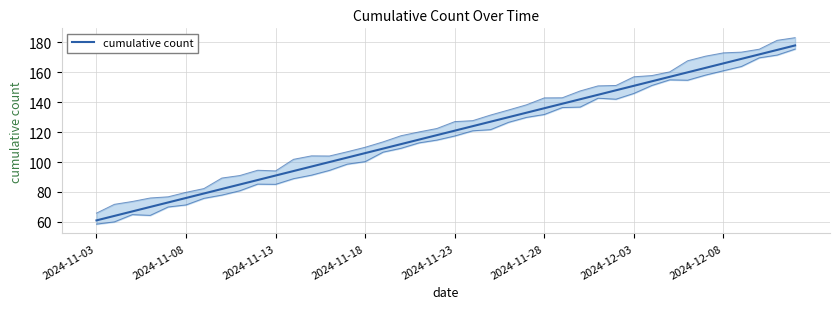

How many data points are above 121?

19